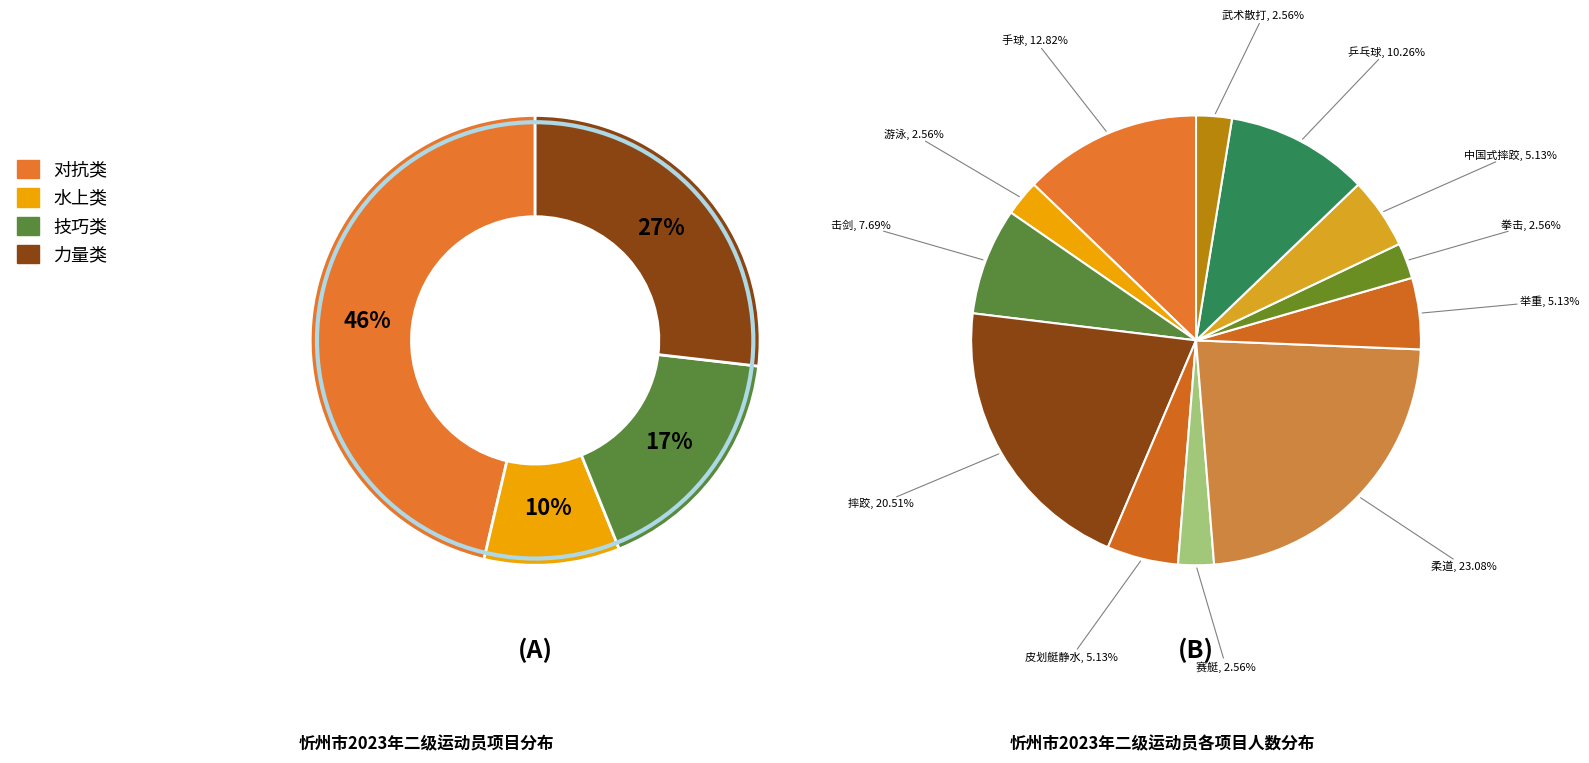

Which category has the smallest portion of the pie?

游泳